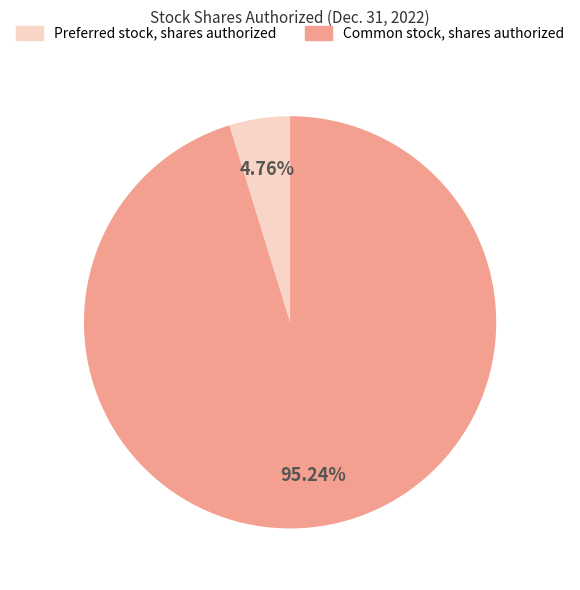

Does Common stock, shares authorized represent more than half of the total?

Yes